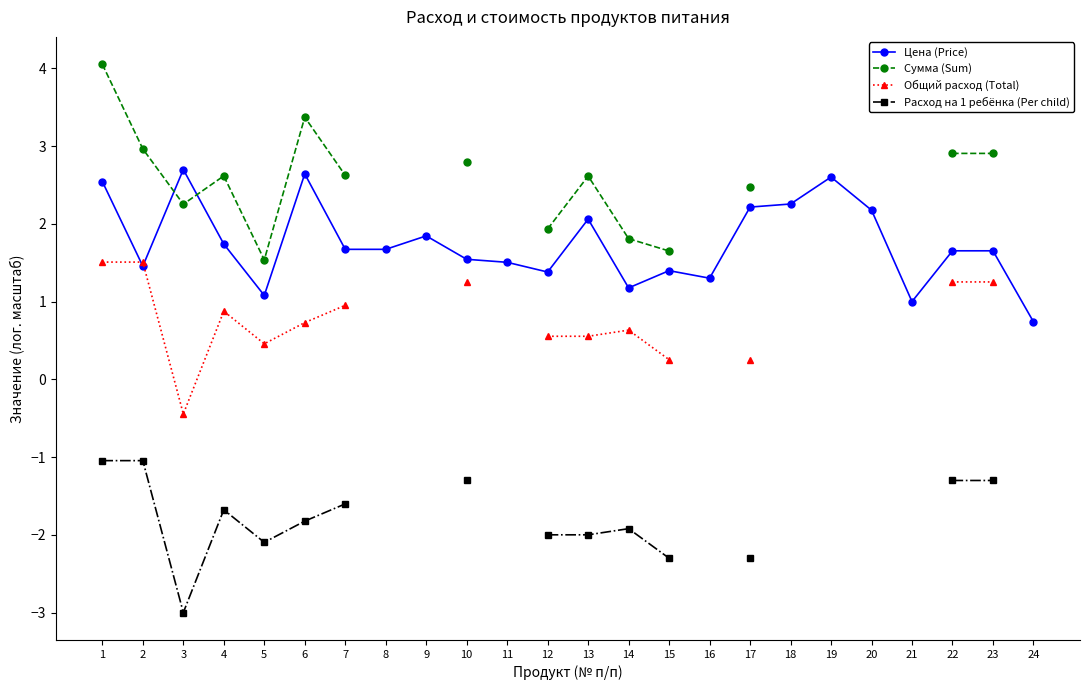

True or false: Сумма (Sum) has more than 1 points higher than both neighbors.

True